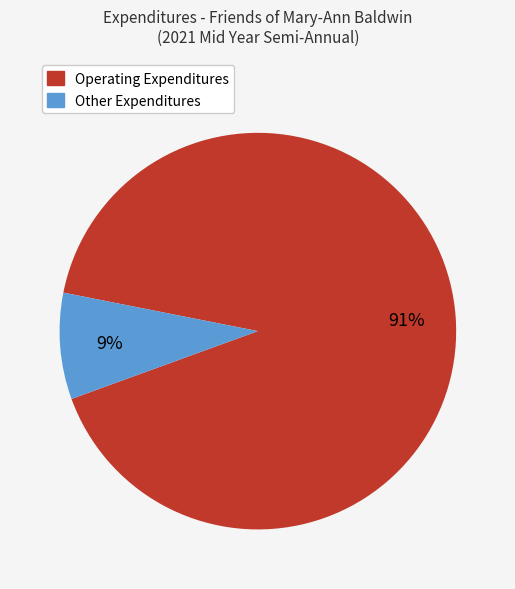

Does any single category account for the majority?

Yes